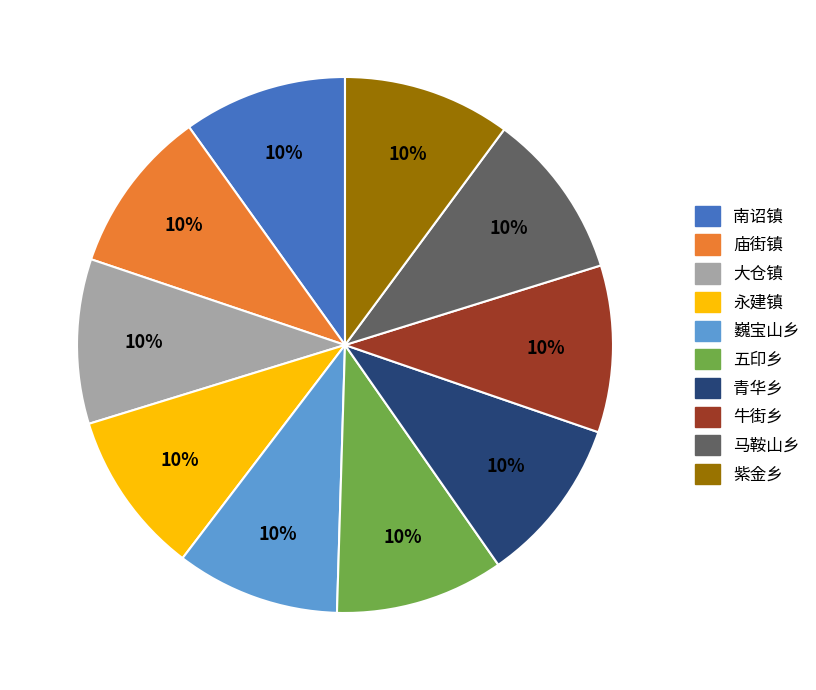

Is 巍宝山乡 the majority of the pie?

No